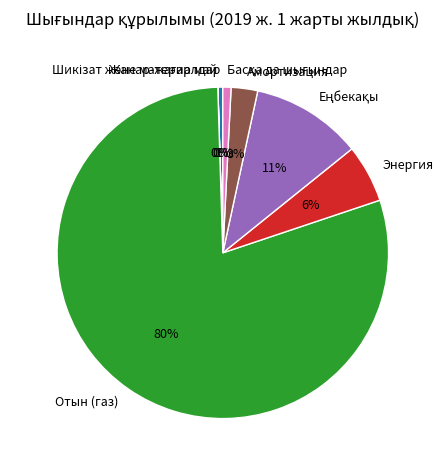

Combined, do Отын (газ) and Энергия account for over 50%?

Yes